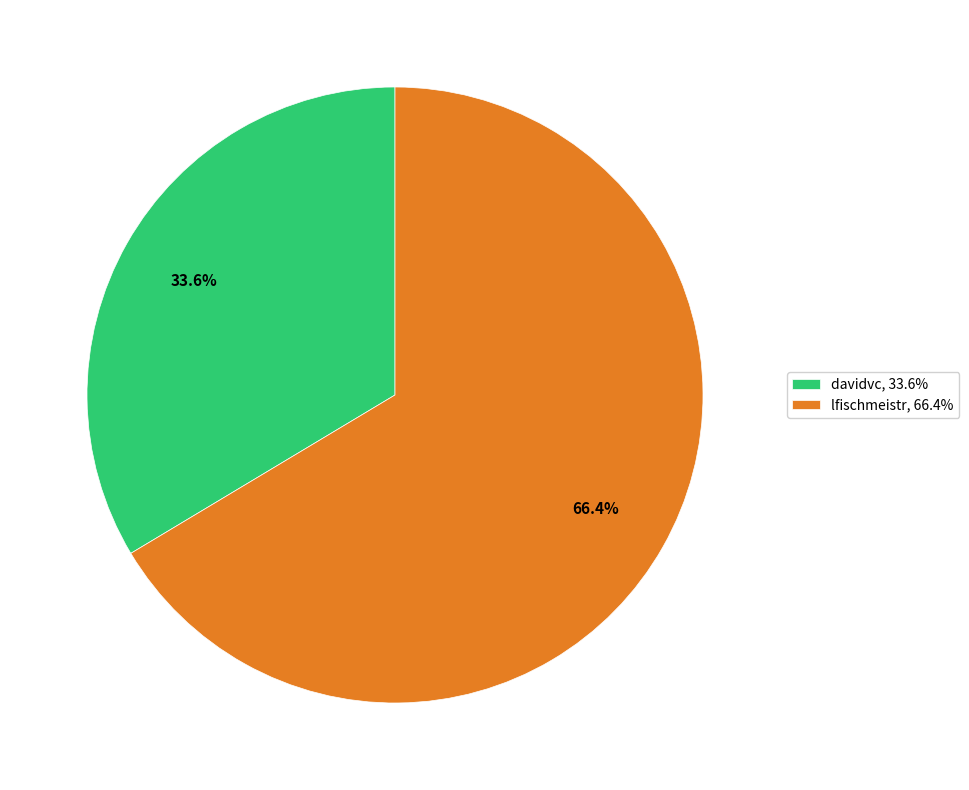

To the nearest percent, what portion does lfischmeistr represent?

66%